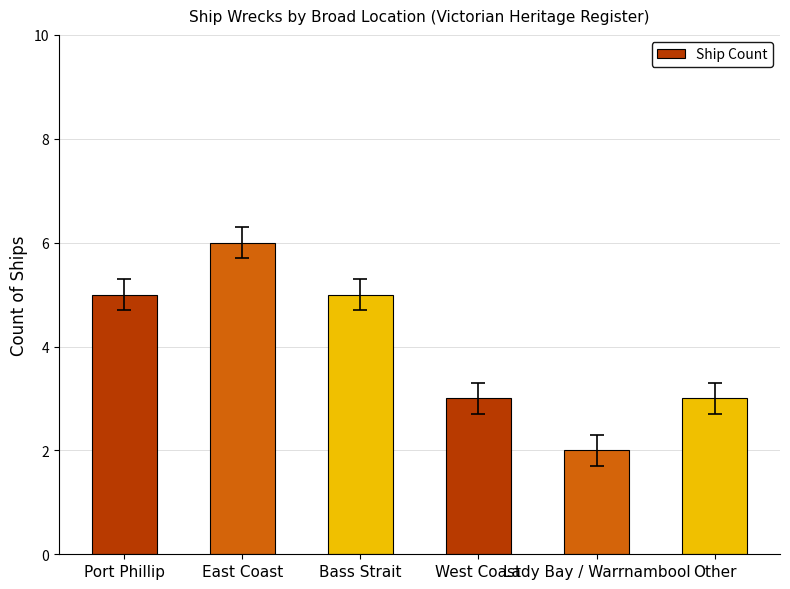

Reading left to right, what are all the values shown in this chart?

Port Phillip=5	East Coast=6	Bass Strait=5	West Coast=3	Lady Bay / Warrnambool=2	Other=3